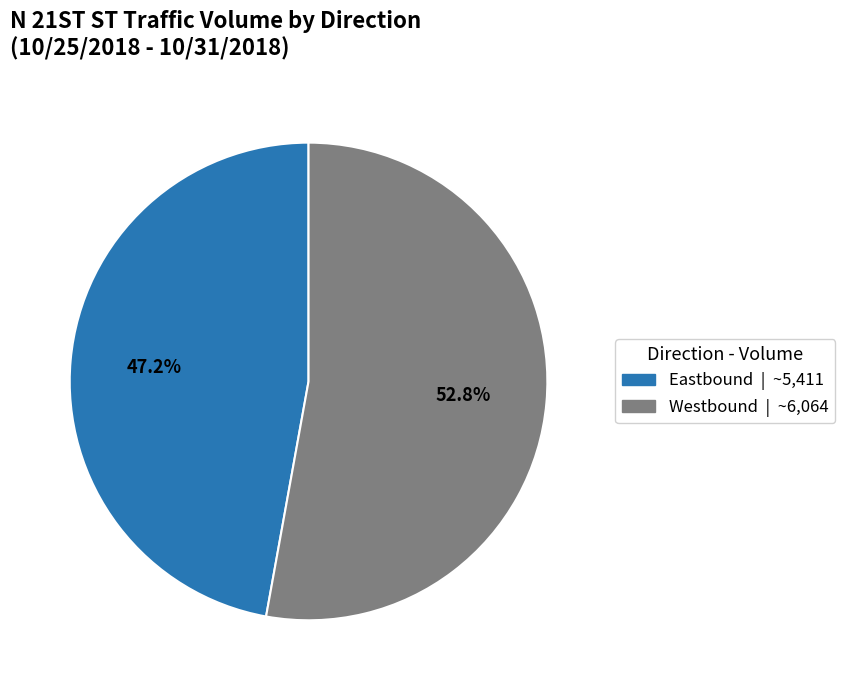

Is there any slice that represents more than half of the pie?

Yes